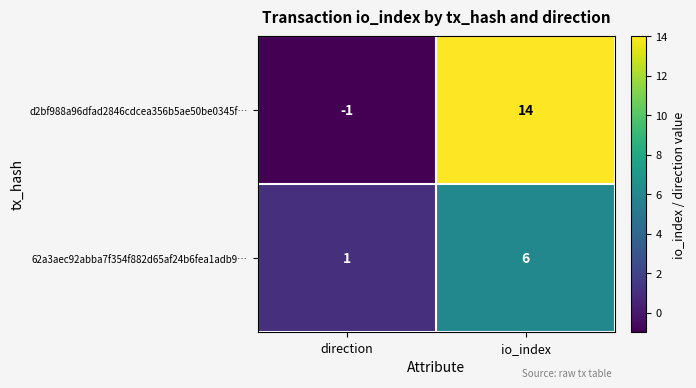

Count the number of categories in the chart.

2